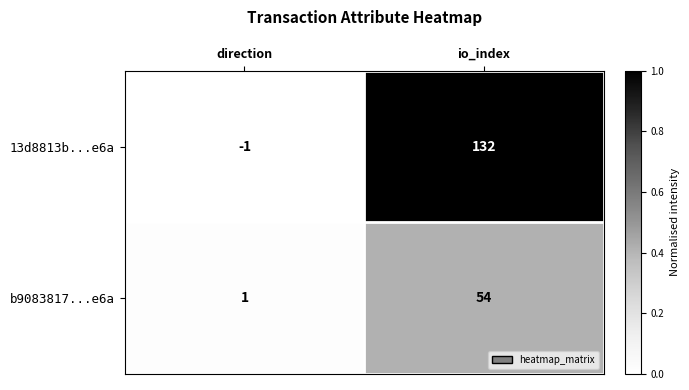

Count the number of categories in the chart.

2